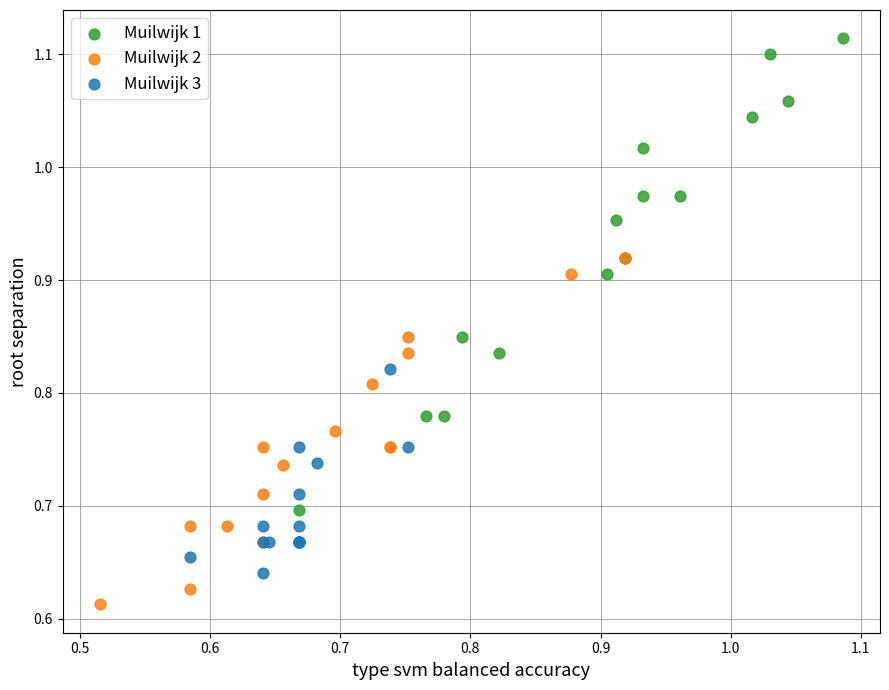

Which series reaches the maximum Y coordinate?

Muilwijk 1